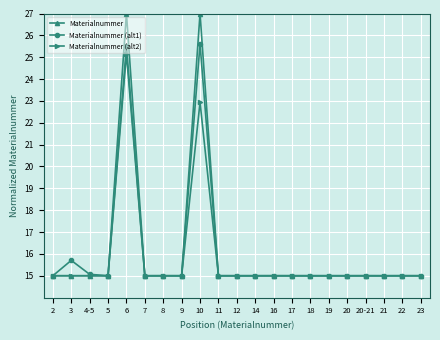

Where is Materialnummer (alt2) nearest to the value 20?

10